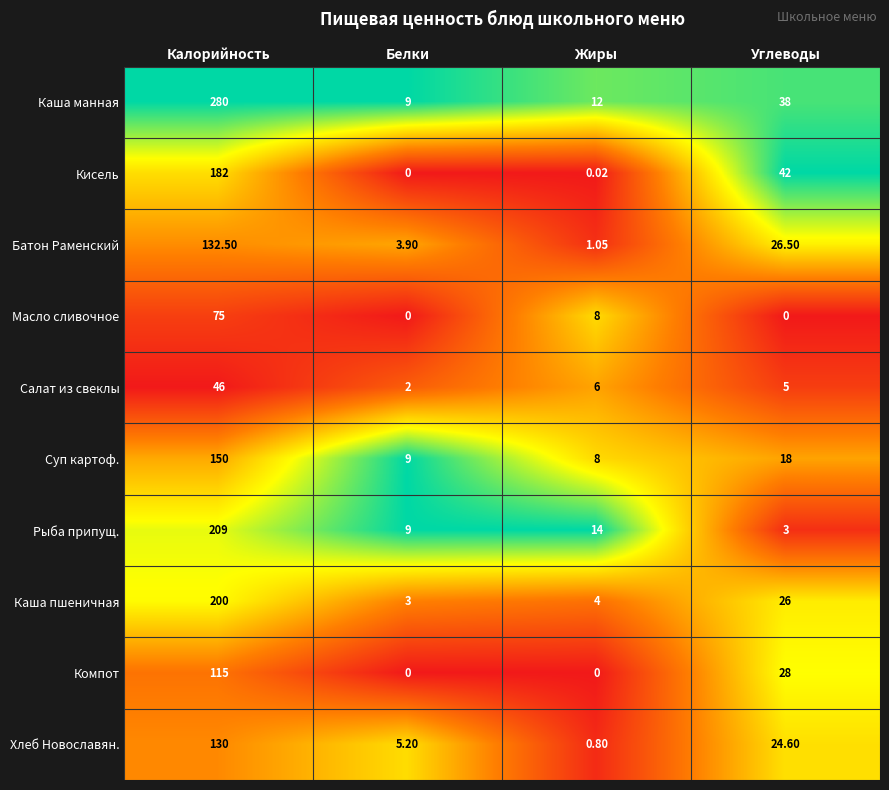

Which category has the lowest value in the Каша пшеничная series?

Белки